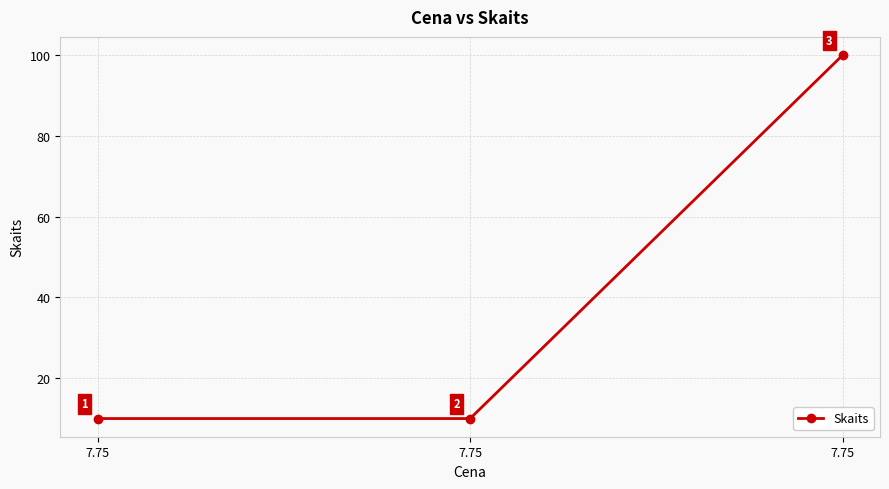

Does the chart have visible grid lines?

Yes